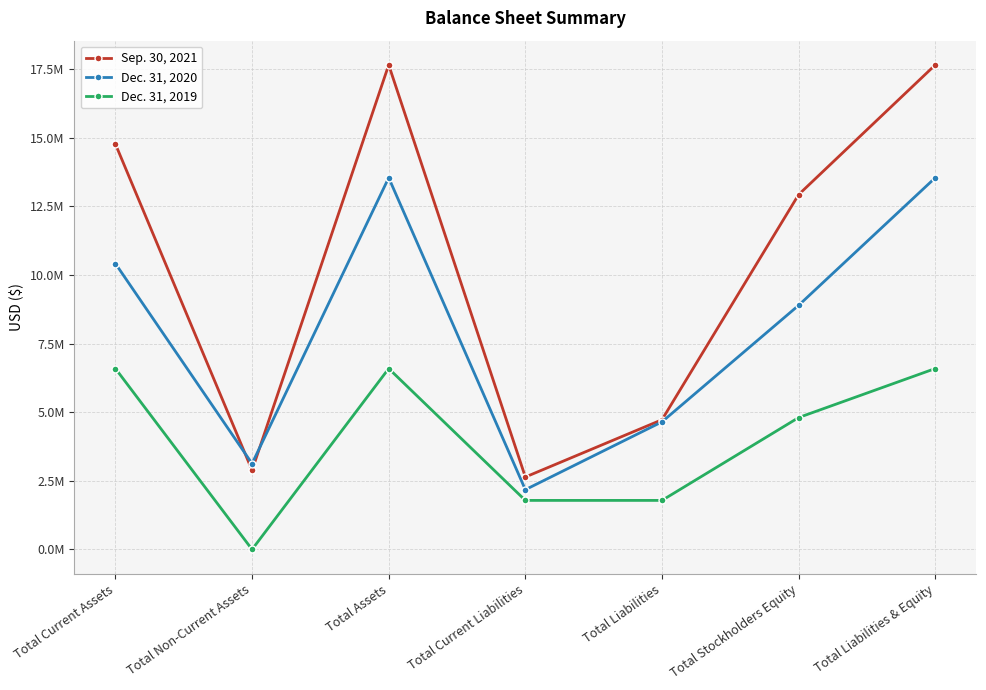

Which category has the lowest value in the Sep. 30, 2021 series?

Total Current Liabilities